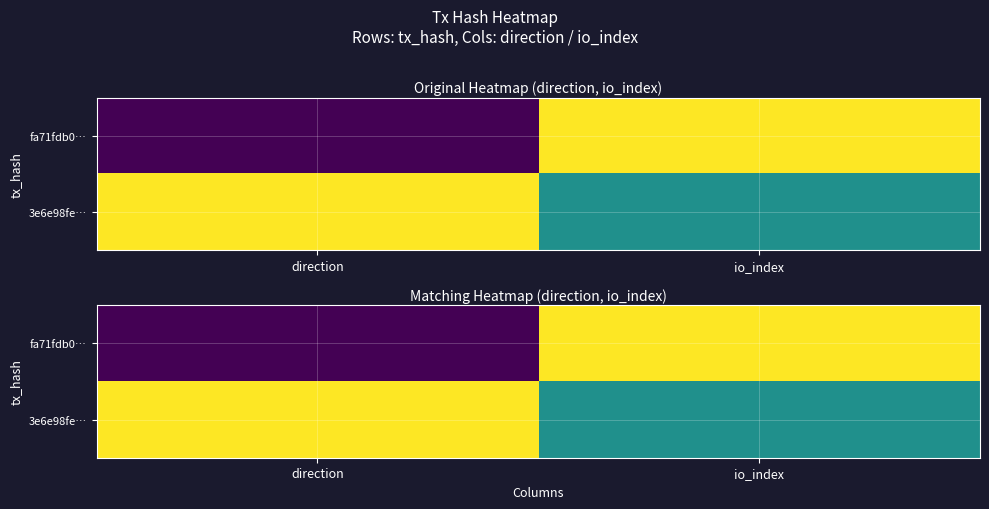

Count the number of categories in the chart.

2